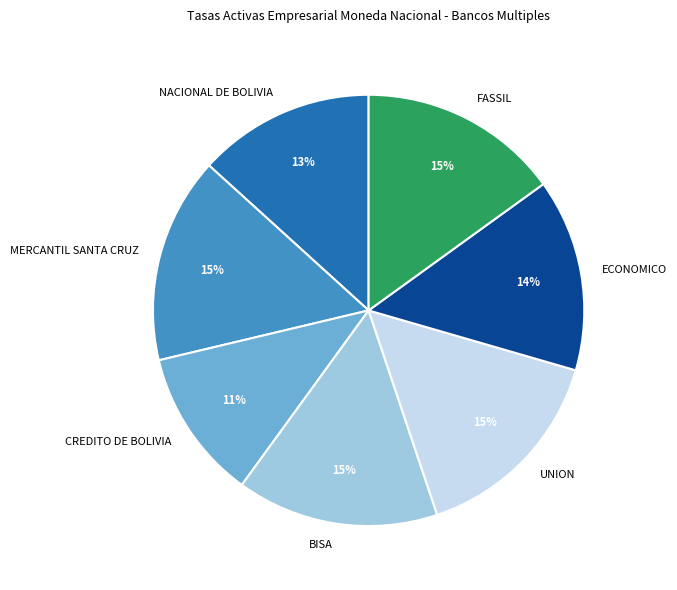

To the nearest percent, what is the combined percentage of ECONOMICO and CREDITO DE BOLIVIA?

26%